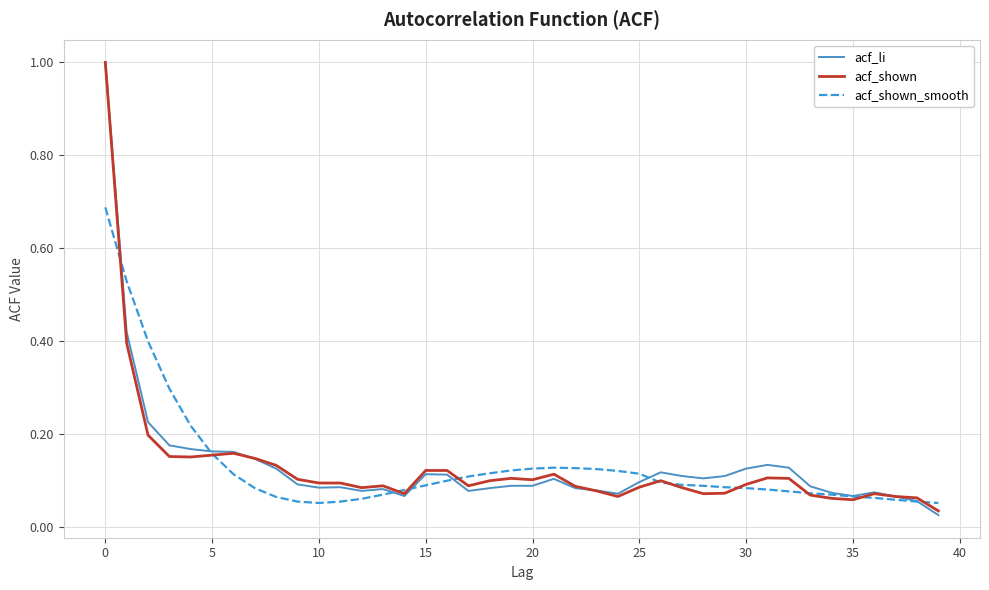

How many lines are shown in the chart?

3